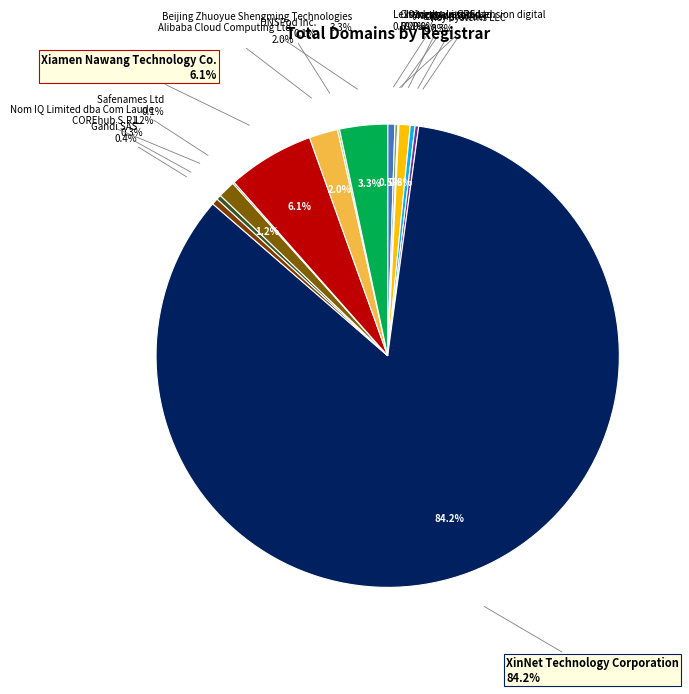

Count the number of slices in the pie.

15